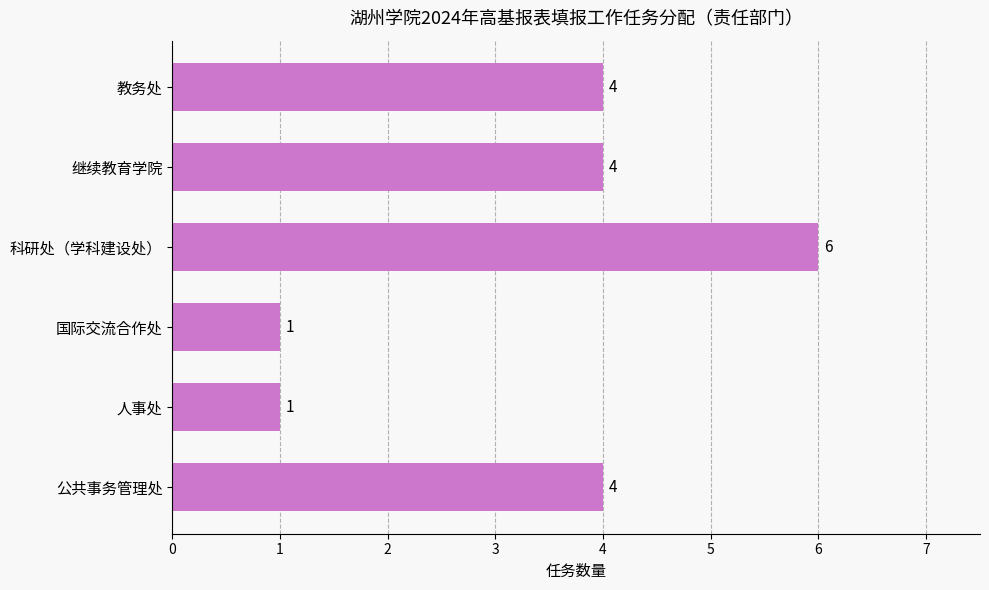

How many data points are less than 4?

2